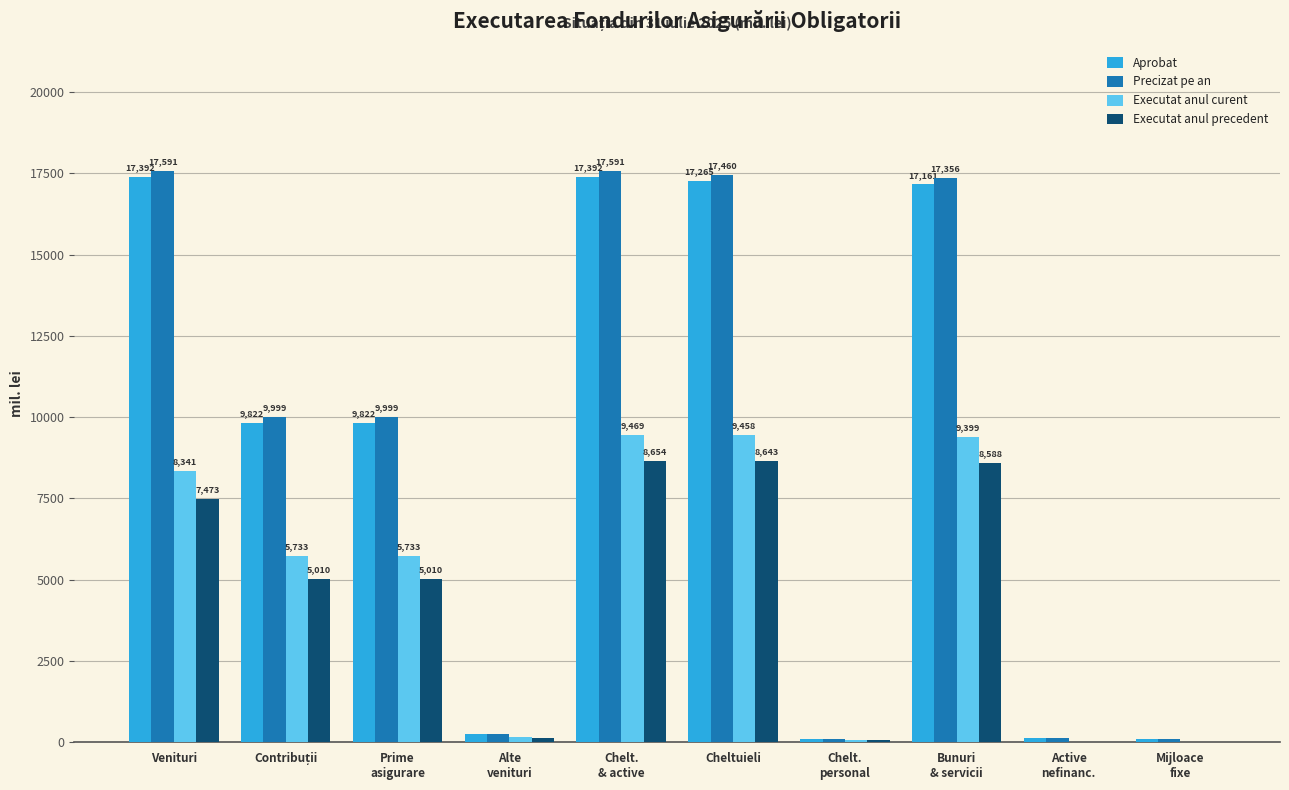

Which series has the largest total across all categories?

Precizat pe an